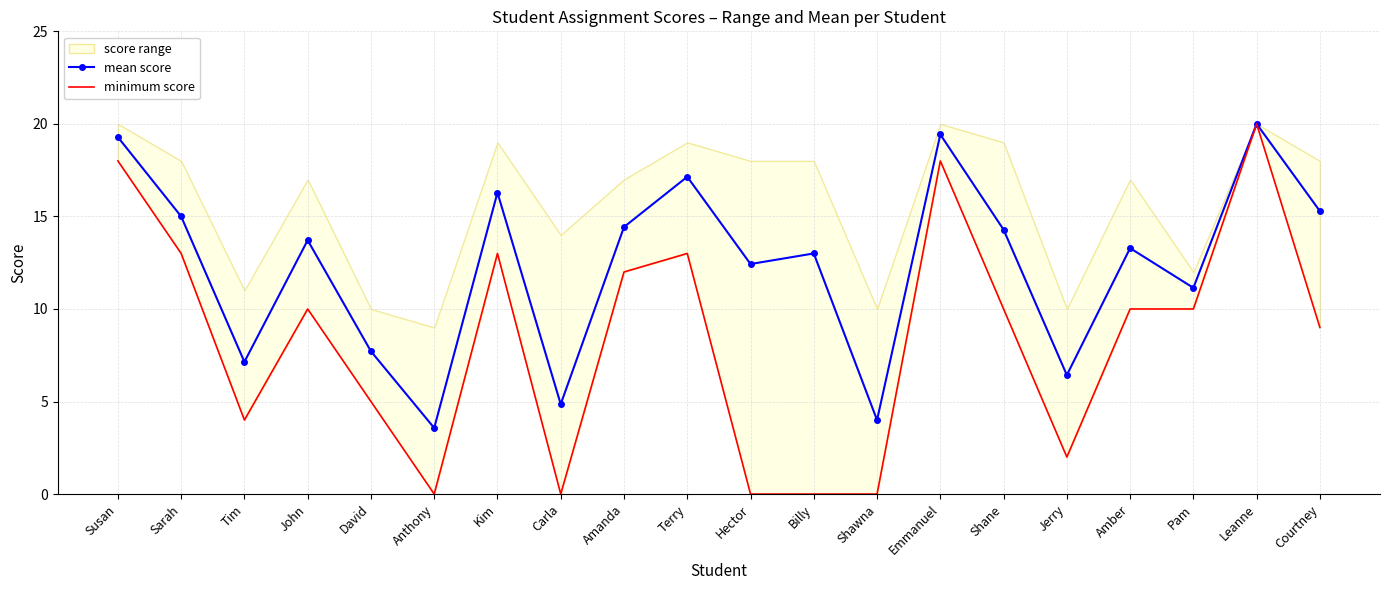

The mean score series shows 13.0 at Billy. True or false?

True